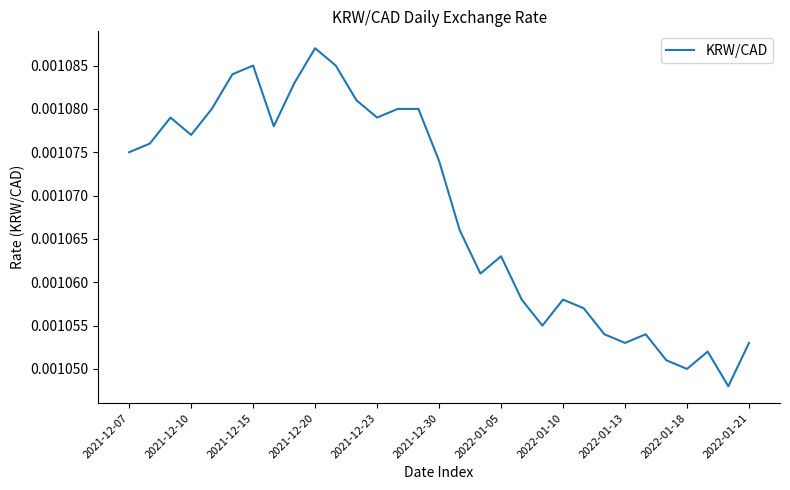

How many lines are shown in the chart?

1